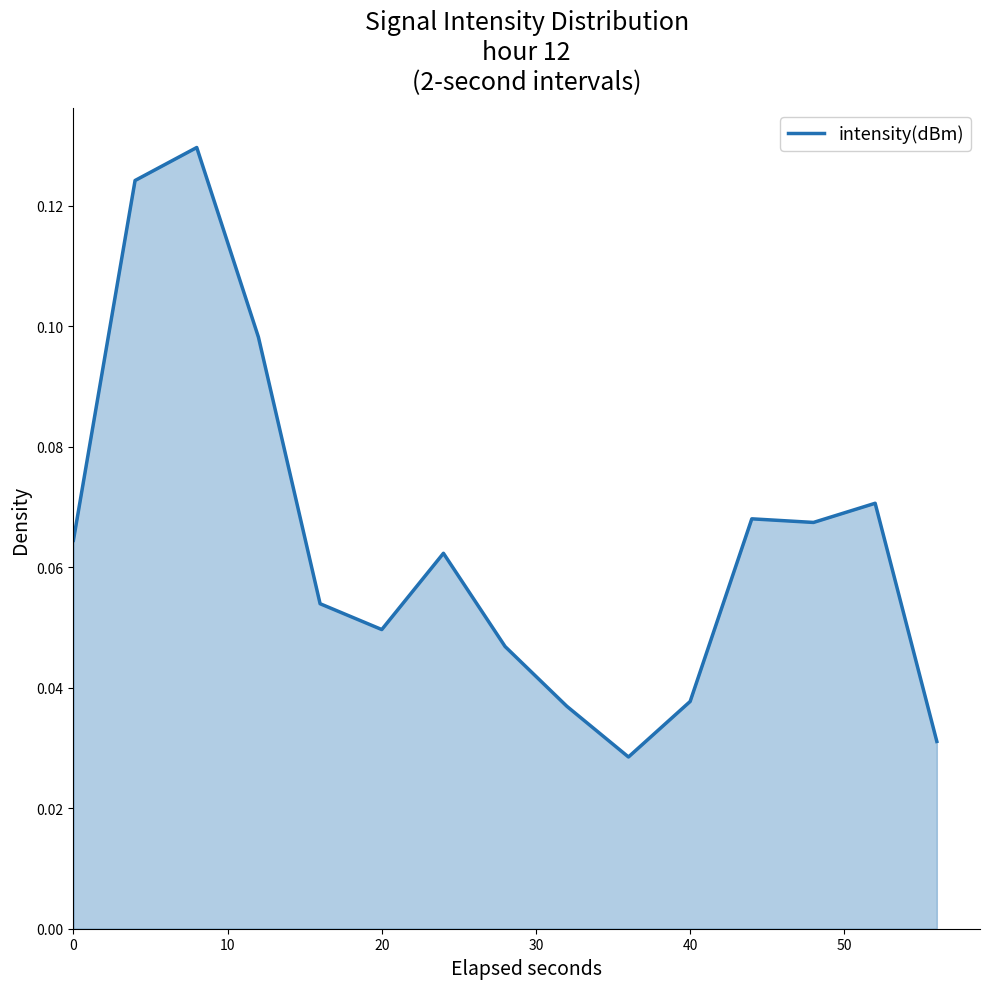

Reading right to left, transcribe all the data shown in this chart.

0.0	0.1	0.1	0.1	0.0	0.0	0.0	0.0	0.1	0.0	0.1	0.1	0.1	0.1	0.1